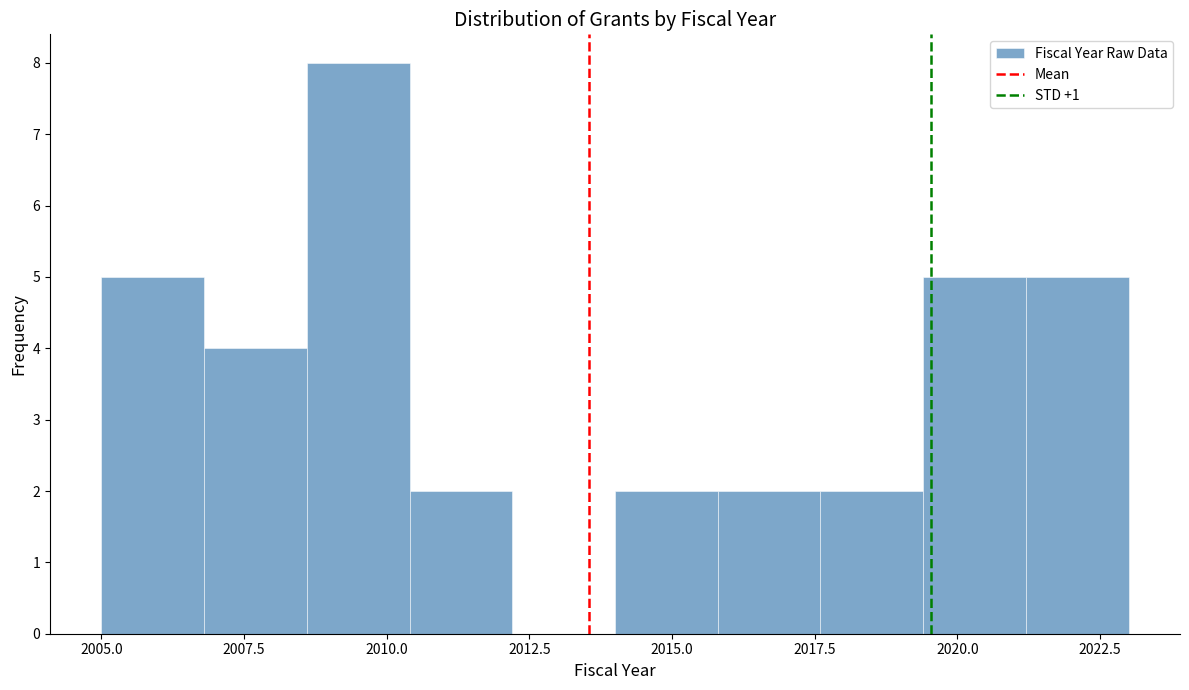

Read against the x-axis, roughly where is the centre of the tallest bar?

2009.5